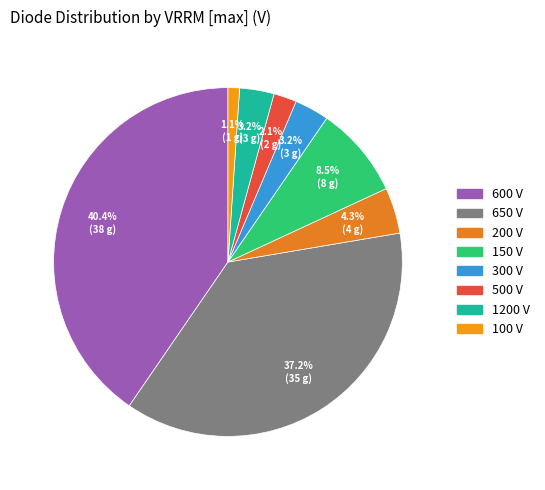

What percentage is the 300 slice, to the nearest percent?

3%